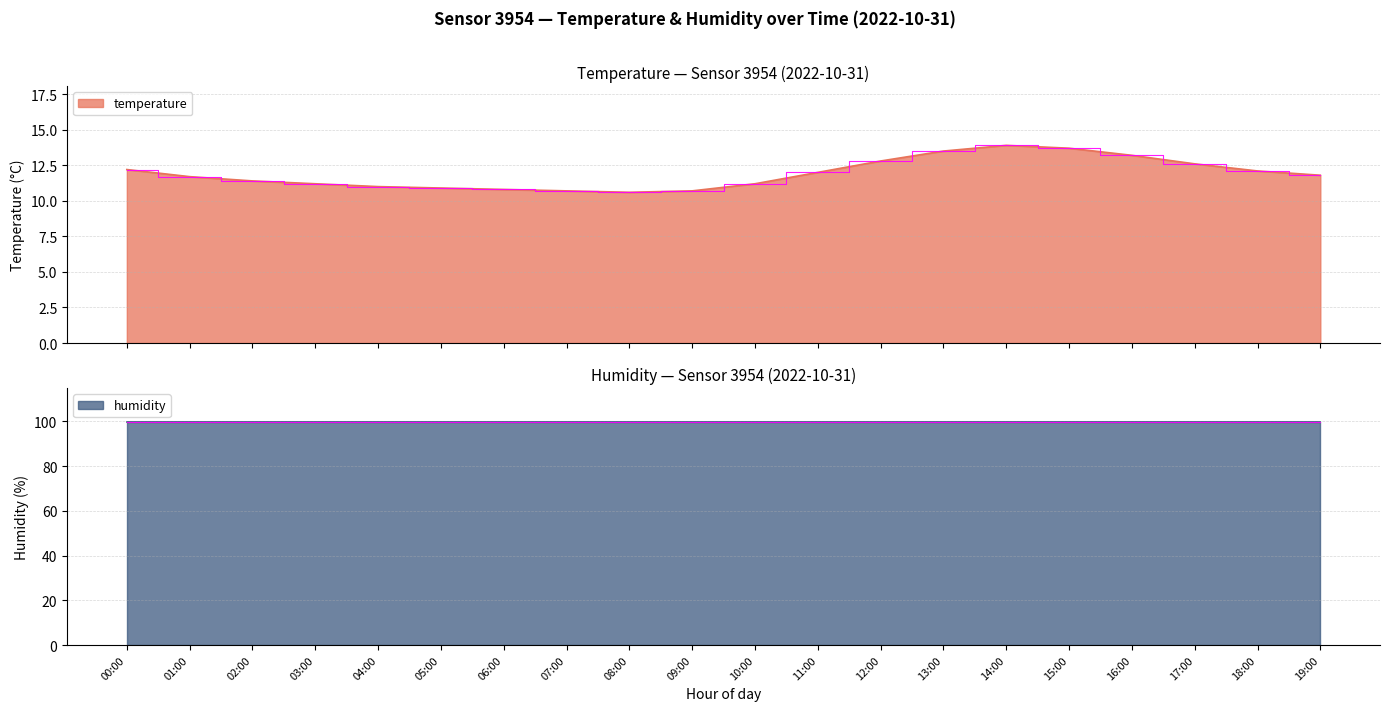

What is the minimum value shown in the chart?

10.6